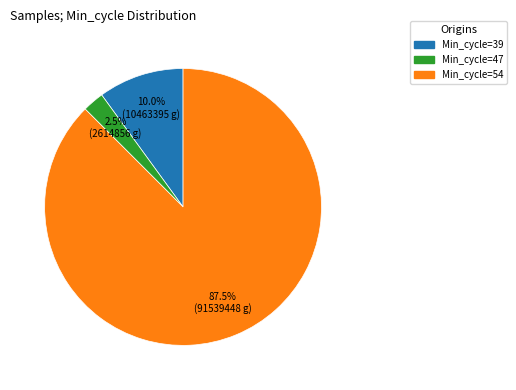

Which category has the smallest portion of the pie?

Min_cycle=47